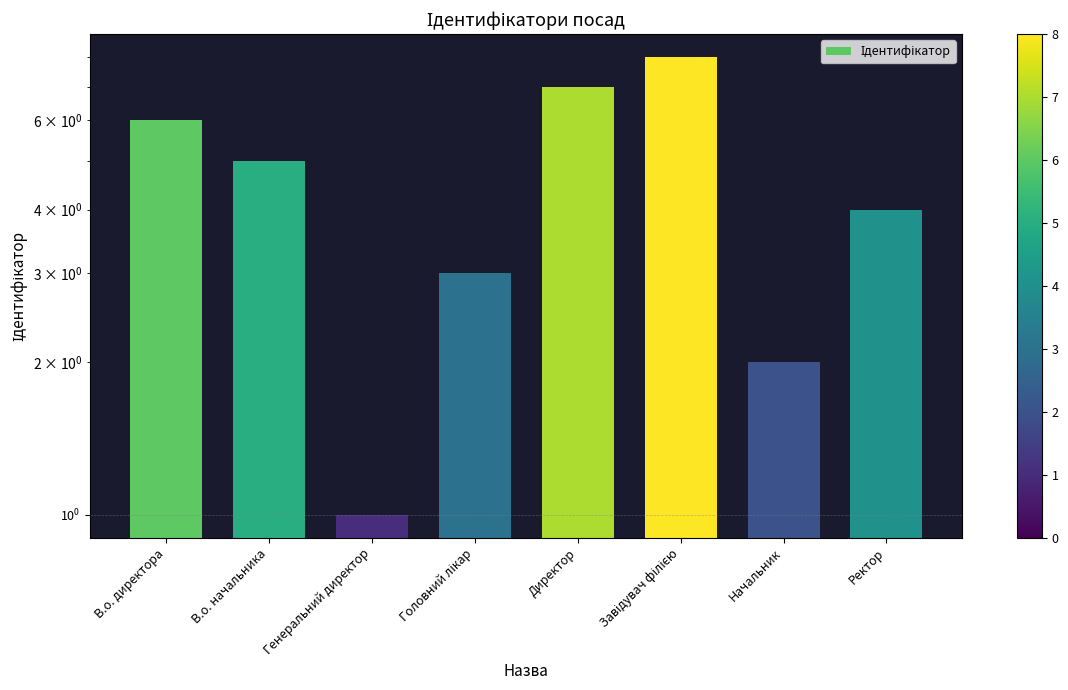

What is the label of the 5th bar from the right?

Головний лікар